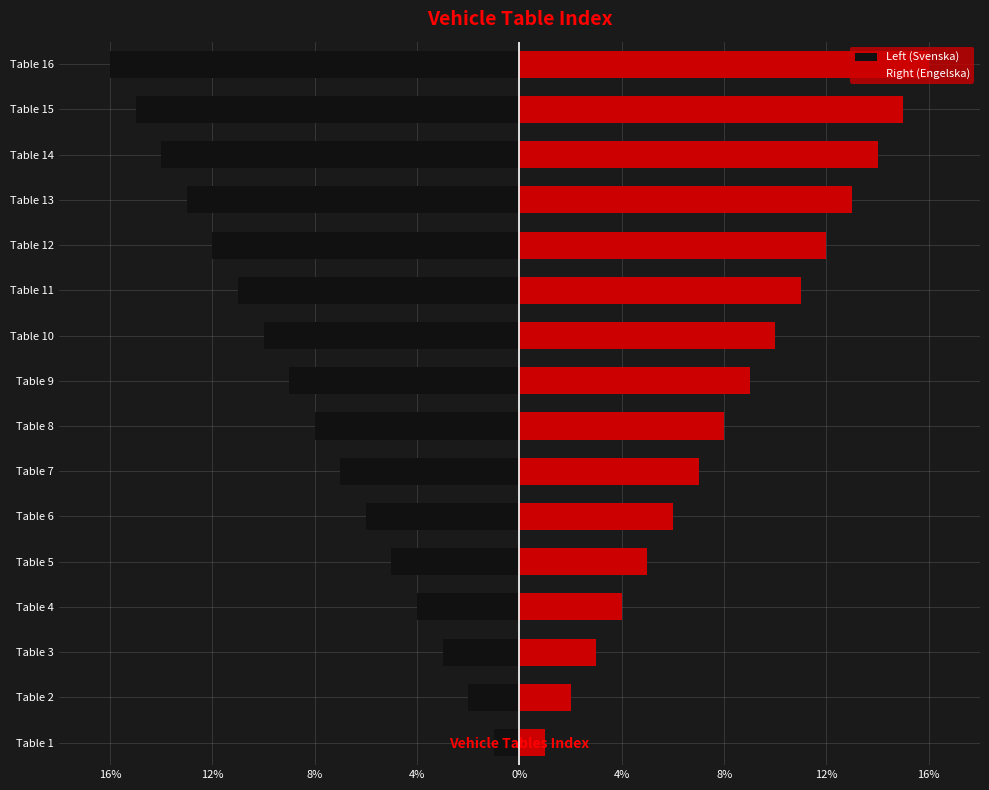

List the series in order of their peak value, highest first.

Right (Engelska), Left (Svenska)